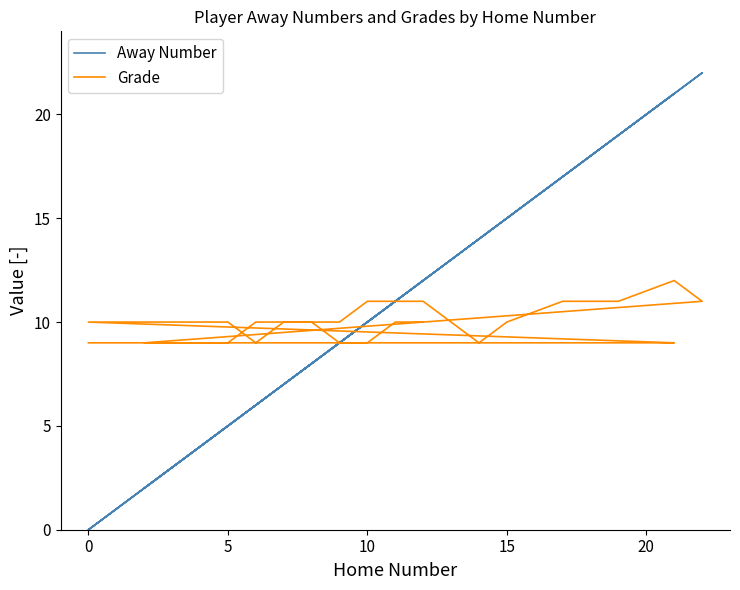

How many Grade values are between 9 and 10?

33